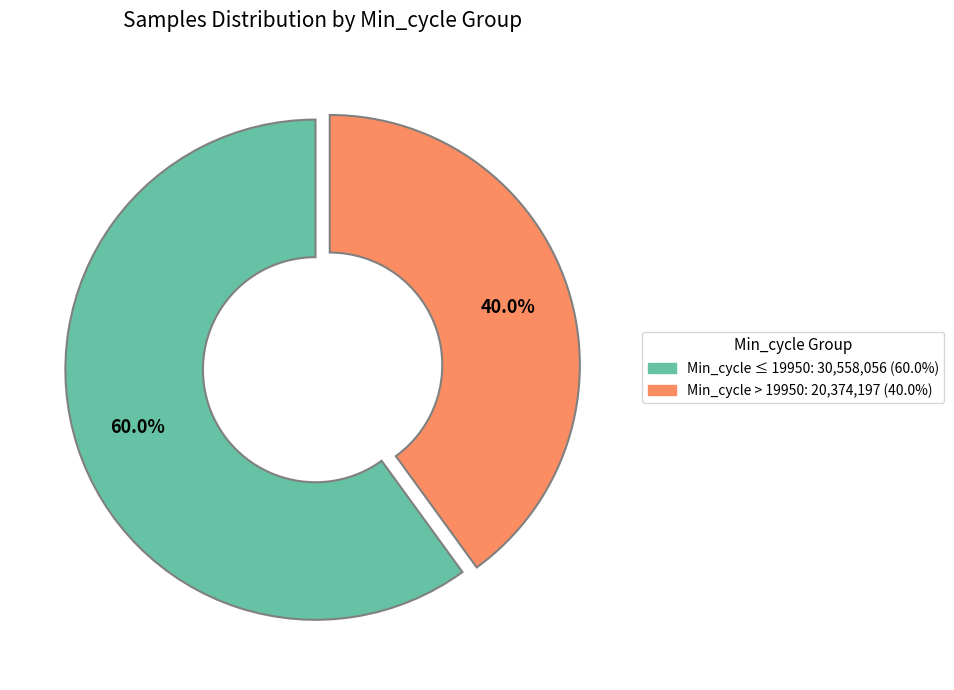

Is there any slice that represents more than half of the pie?

Yes